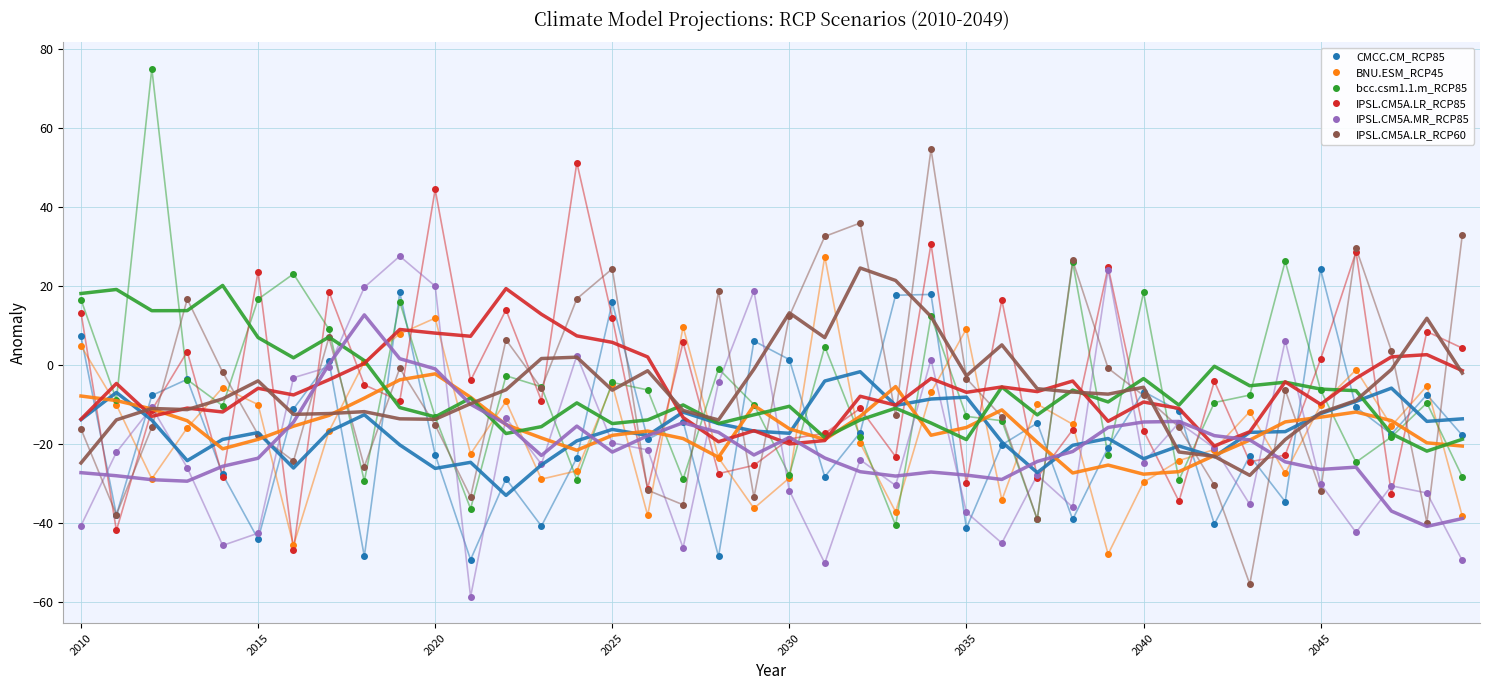

How many lines are shown in the chart?

6